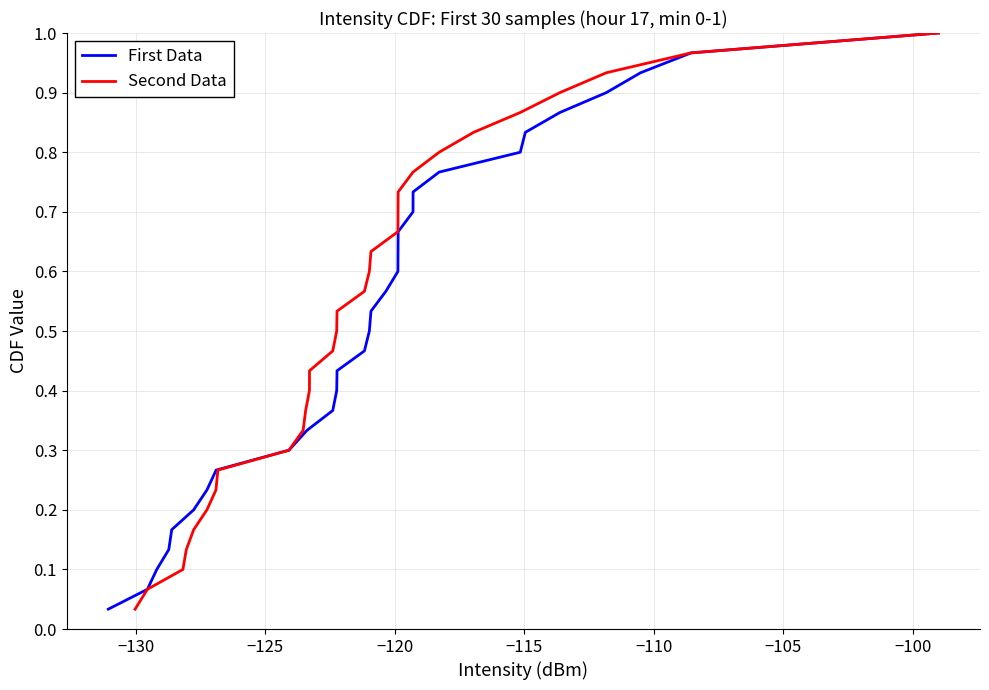

What is the value of the First Data point at the 5th from the left?

0.2